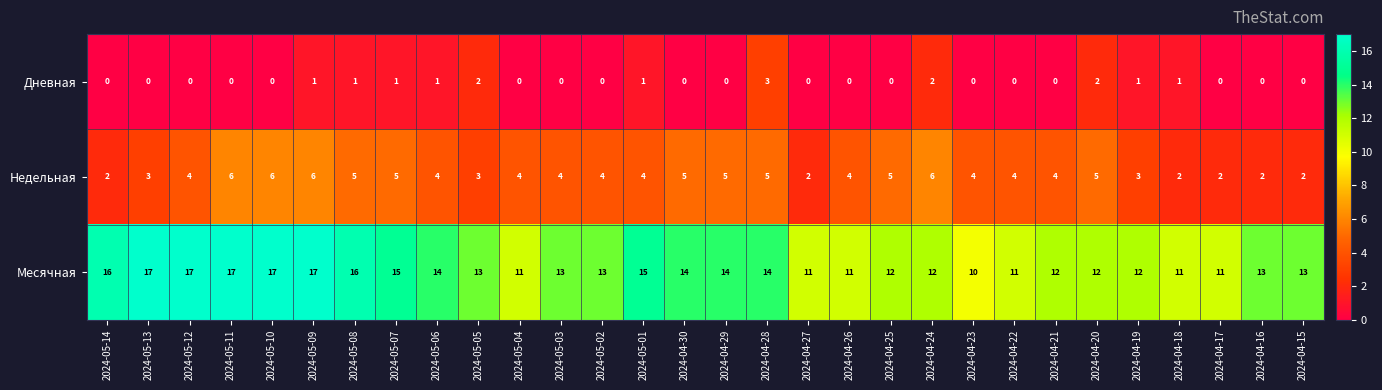

What is the sum of all Месячная values?

404